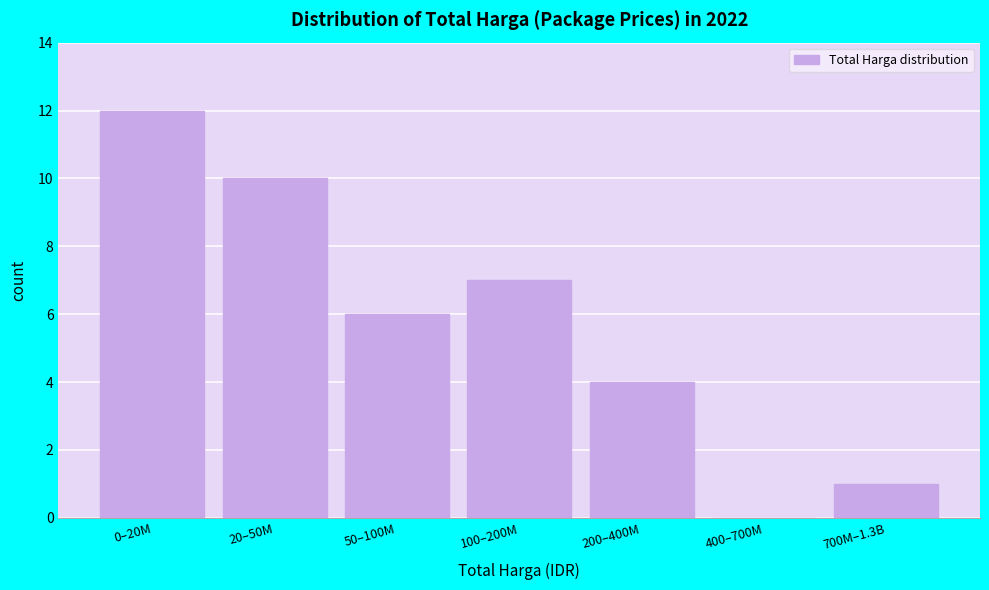

Reading left to right, extract all data points from this chart.

0–20M=12	20–50M=10	50–100M=6	100–200M=7	200–400M=4	400–700M=0	700M–1.3B=1